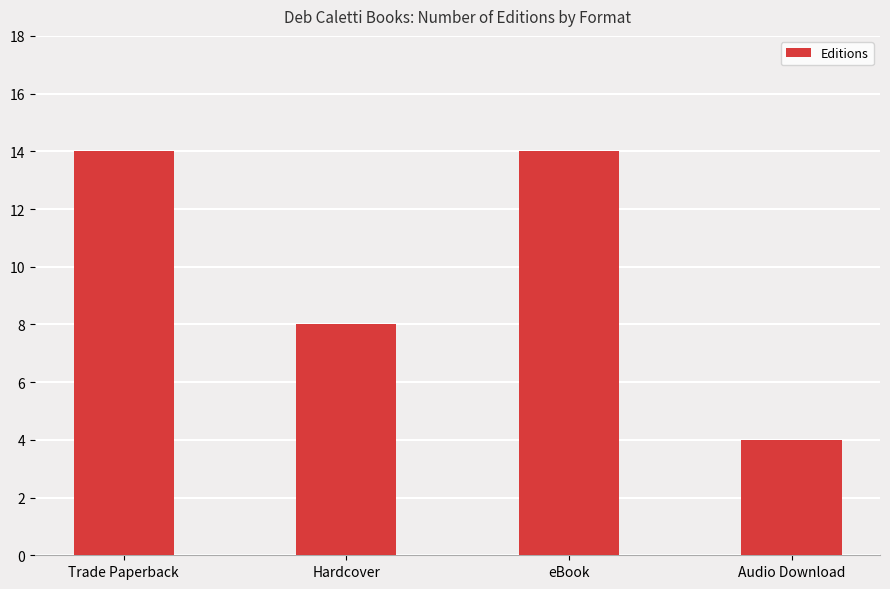

Approximately how many times larger is the value at Audio Download compared to Trade Paperback?

0.3